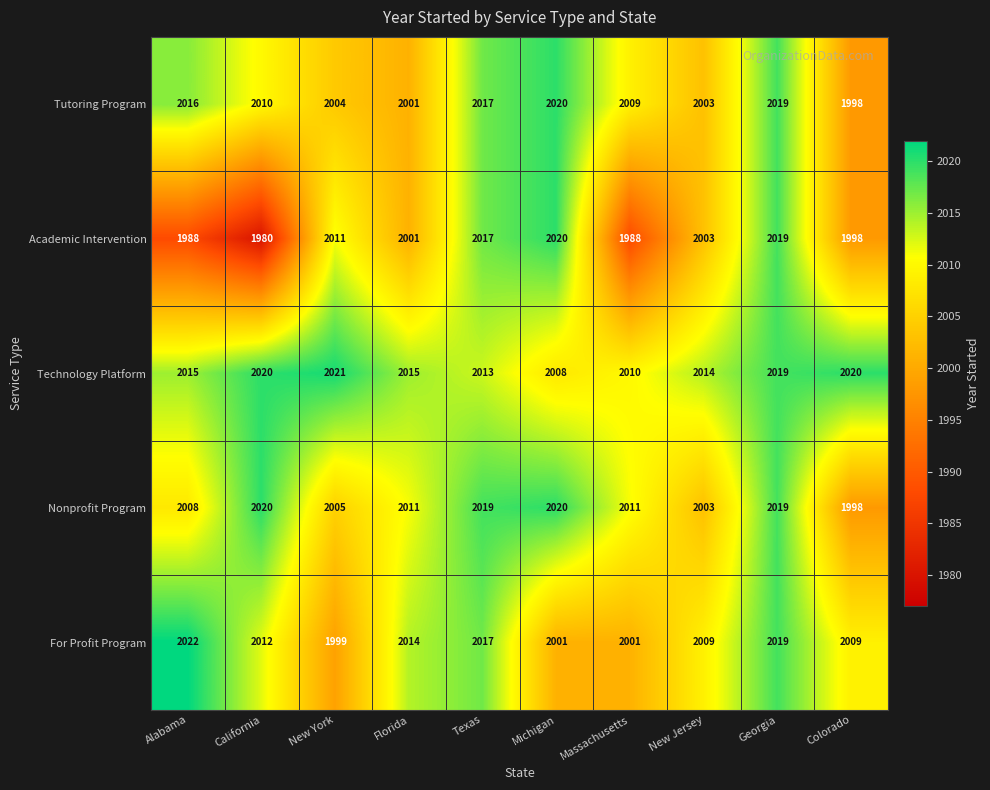

What is the sum of all Tutoring Program values?

20097